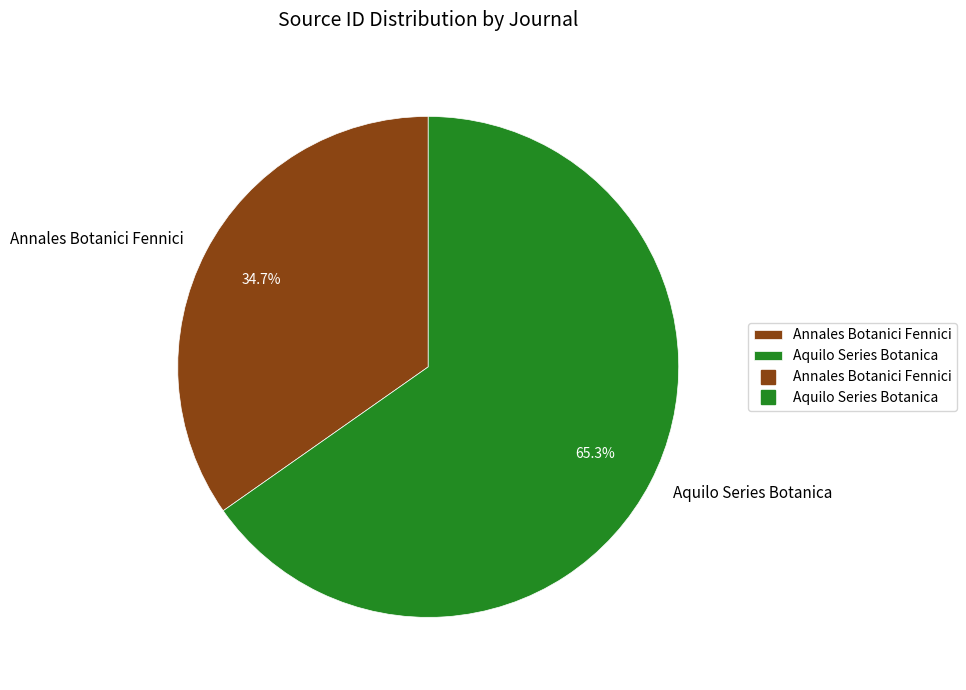

To the nearest percent, what is the average slice percentage?

50%